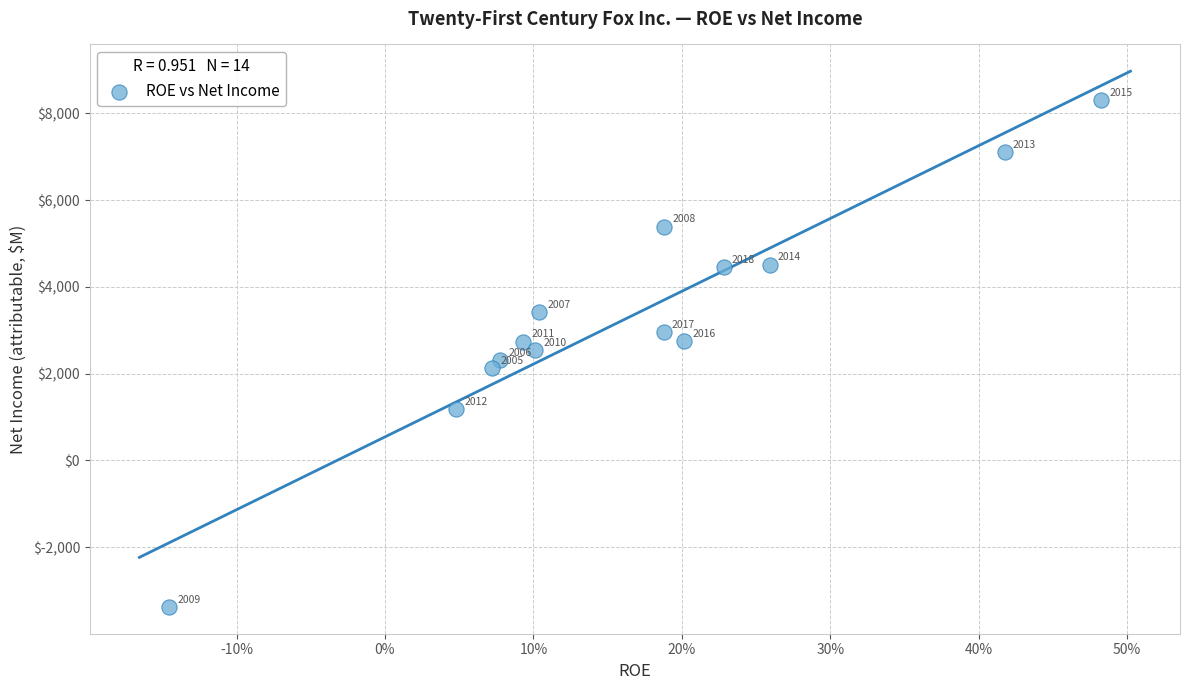

What Y value in the scatter plot is closest to 2464?

2539